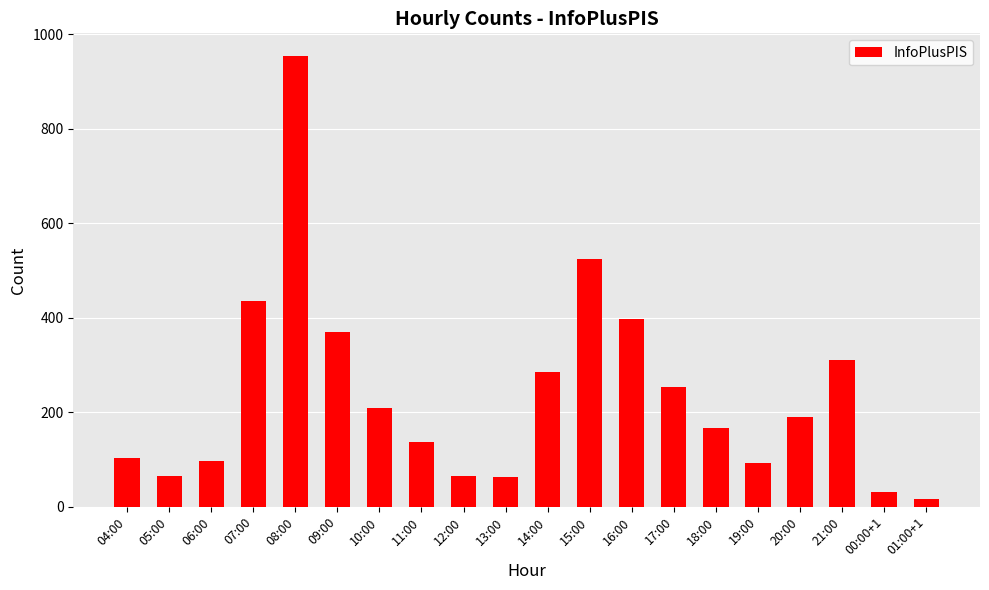

How many values are below 189?

10